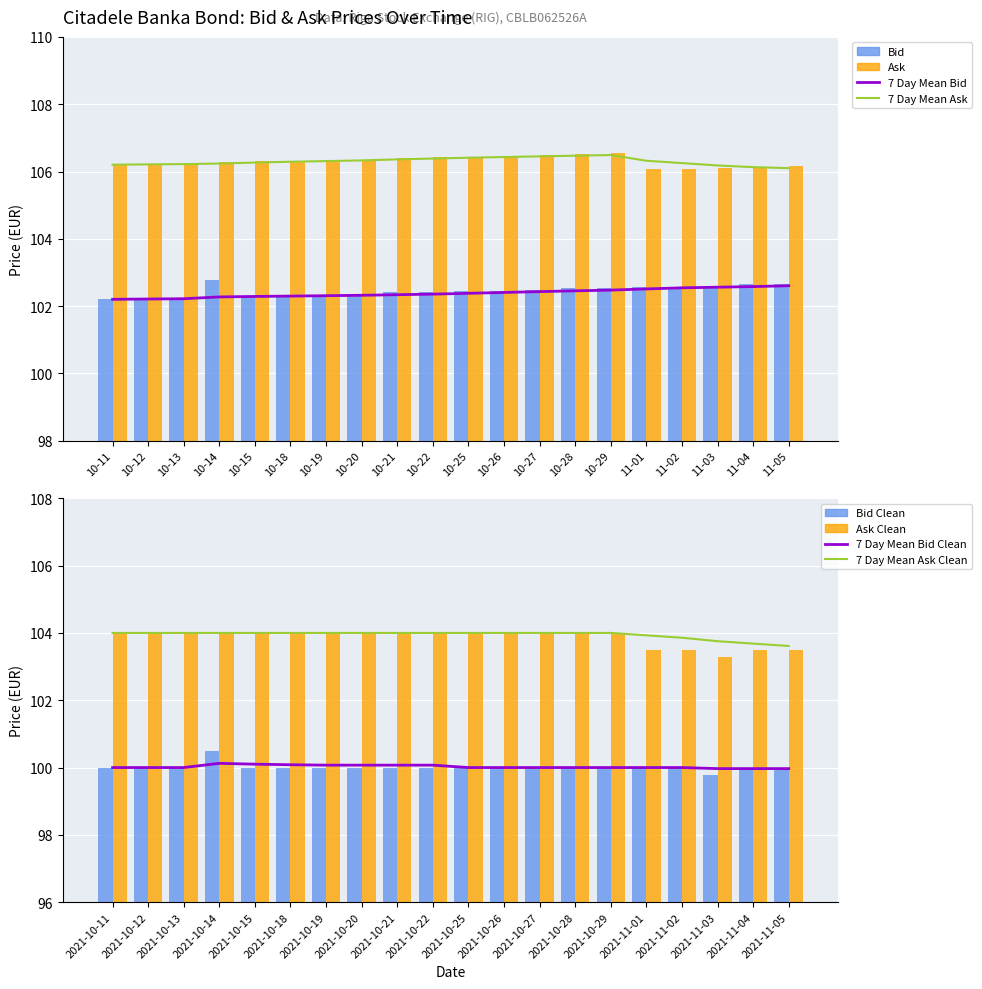

Which category has the highest value in the Ask Clean series?

2021-10-11